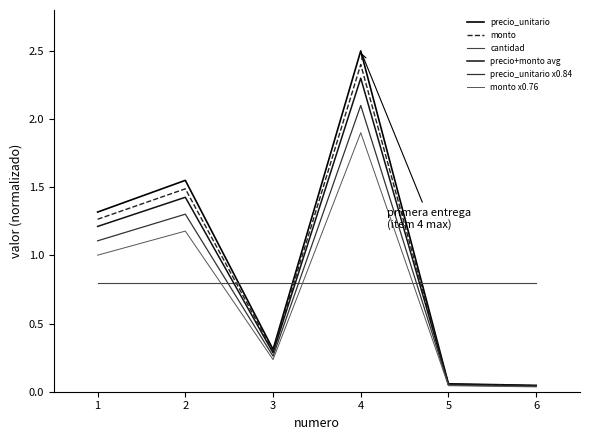

Reading left to right, transcribe all the data shown in this chart.

precio_unitario: 1=1.3	2=1.6	3=0.3	4=2.5	5=0.1	6=0.0
monto: 1=1.3	2=1.5	3=0.3	4=2.4	5=0.1	6=0.0
cantidad: 1=0.8	2=0.8	3=0.8	4=0.8	5=0.8	6=0.8
precio+monto avg: 1=1.2	2=1.4	3=0.3	4=2.3	5=0.1	6=0.0
precio_unitario x0.84: 1=1.1	2=1.3	3=0.3	4=2.1	5=0.0	6=0.0
monto x0.76: 1=1.0	2=1.2	3=0.2	4=1.9	5=0.0	6=0.0